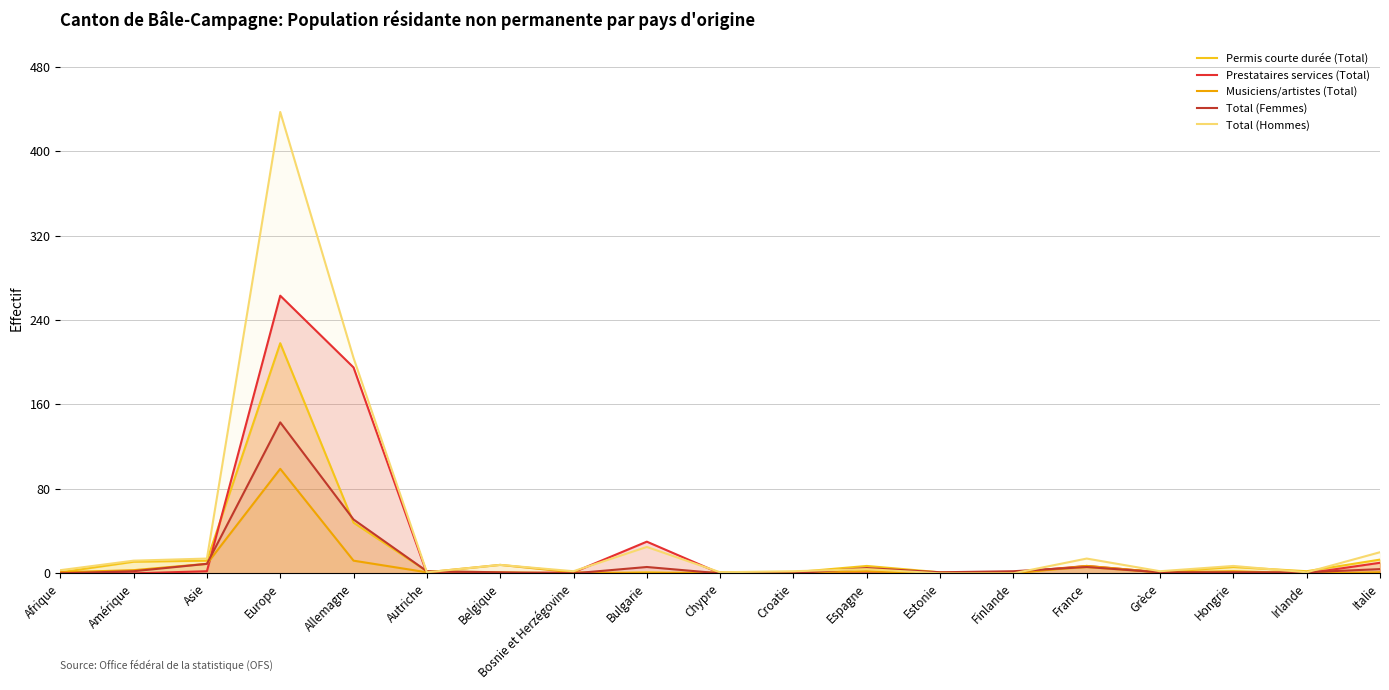

How many lines are shown in the chart?

5